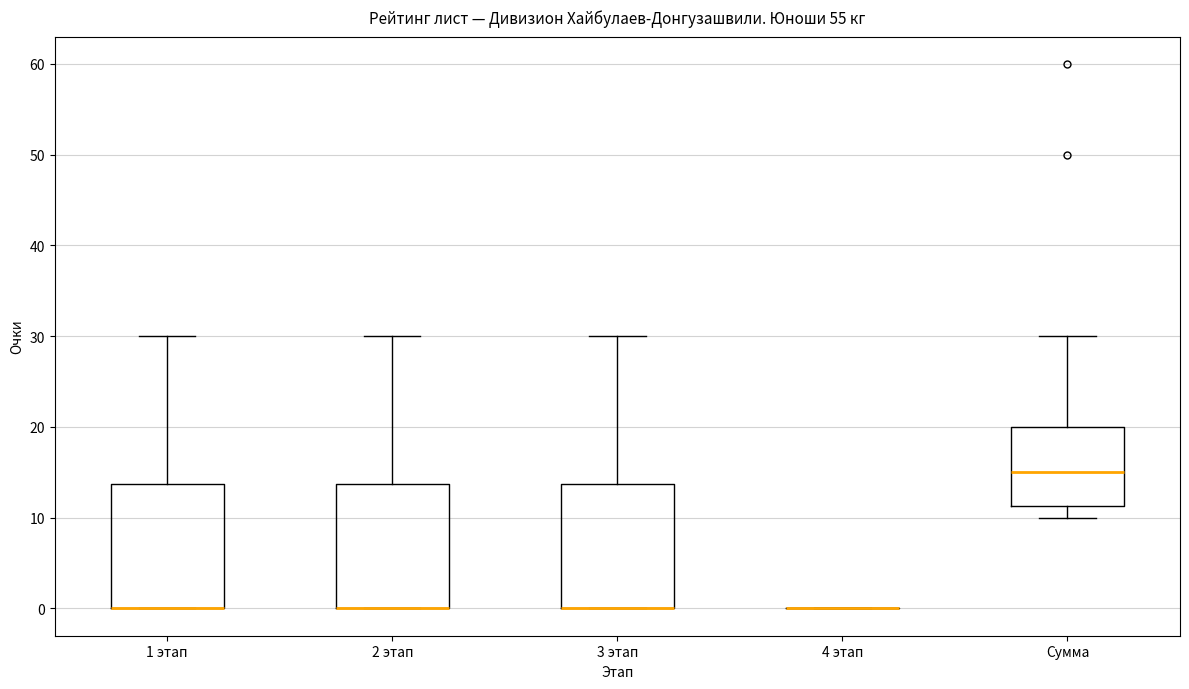

Reading left to right, transcribe this box plot: for each box, give where its median line is, the range the box spans, and where its two whiskers end, as read against the y-axis. The values are not printed on the chart, so give them approximately, as read against the axis.

1 этап: median 0 (drawn on the box's lower edge), box 0 to 14, whiskers 0 to 30
2 этап: median 0 (drawn on the box's lower edge), box 0 to 14, whiskers 0 to 30
3 этап: median 0 (drawn on the box's lower edge), box 0 to 14, whiskers 0 to 30
4 этап: box collapsed to a line at 0, whiskers 0 to 0
Сумма: median 15, box 11 to 20, whiskers 10 to 30